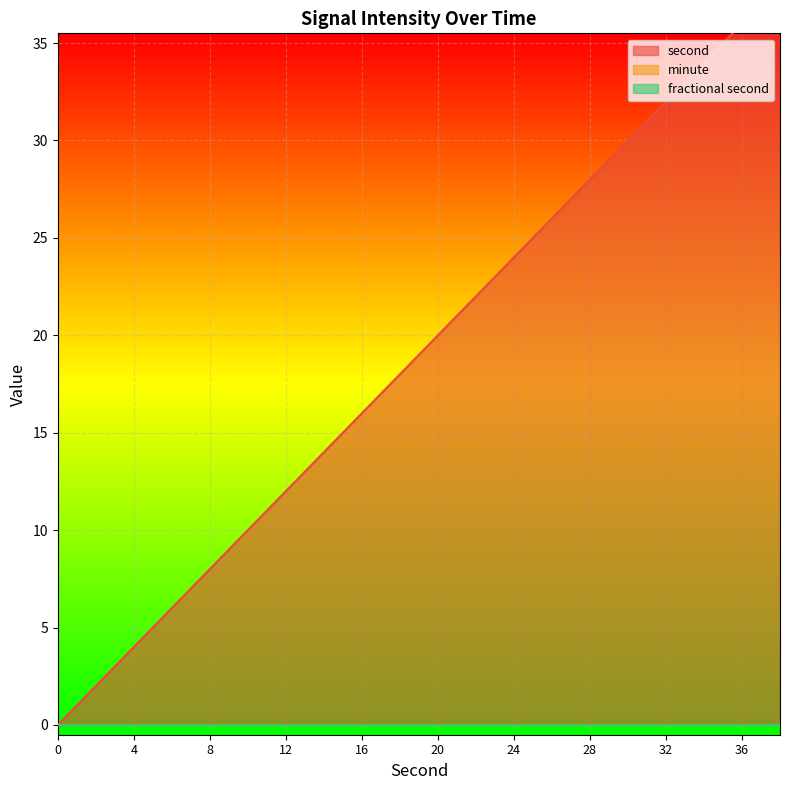

List the series in order of their peak value, highest first.

second, minute, fractional second